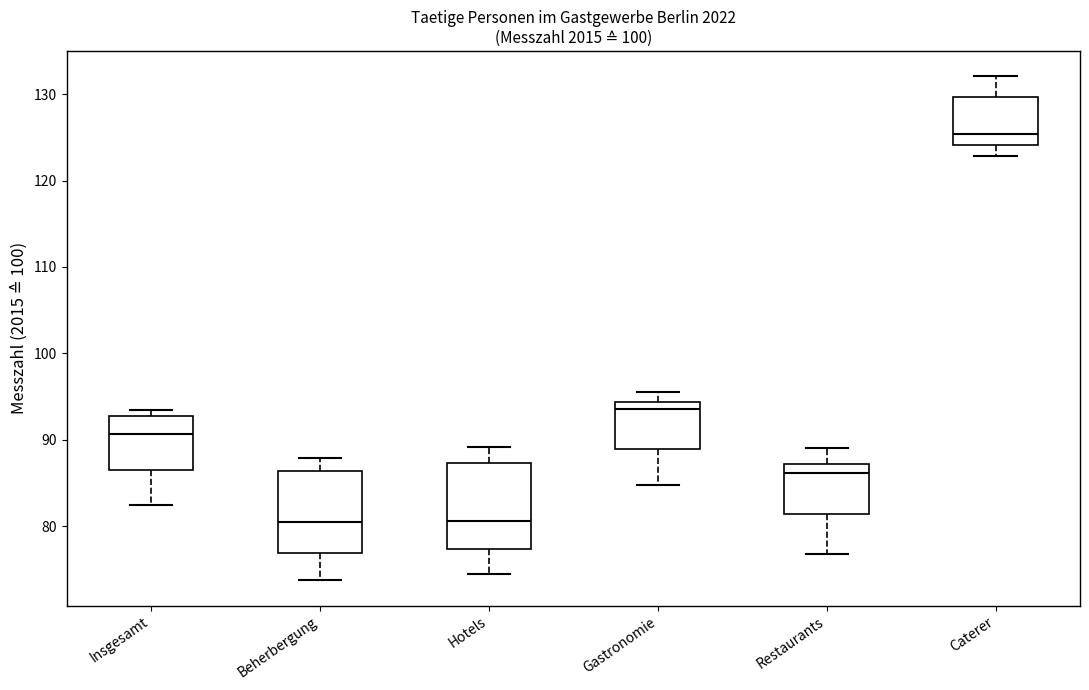

Which box's median line is the highest?

Caterer